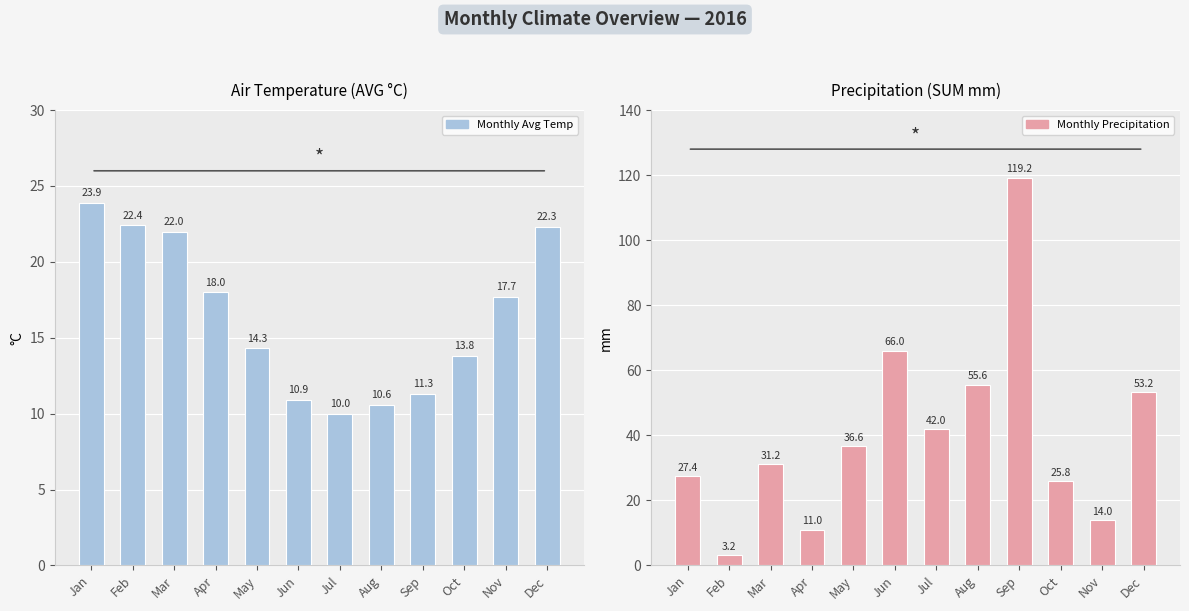

Reading left to right, extract all data points from this chart.

Air Temperature (AVG C): 23.9	22.4	22.0	18.0	14.3	10.9	10.0	10.6	11.3	13.8	17.7	22.3
Precipitation (SUM mm): 27.4	3.2	31.2	11.0	36.6	66.0	42.0	55.6	119.2	25.8	14.0	53.2